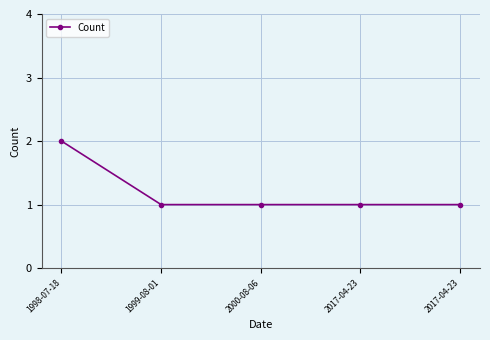

How many distinct data groups are displayed?

1